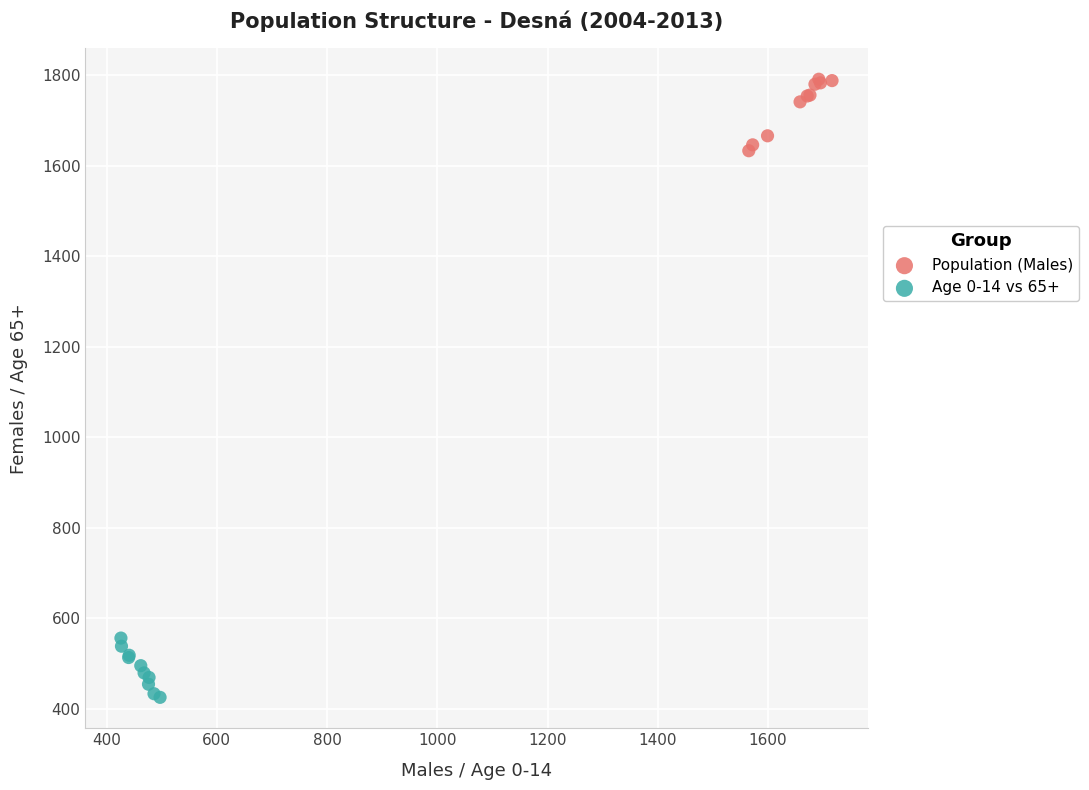

Which series has the widest spread of Y values?

Population (Males)